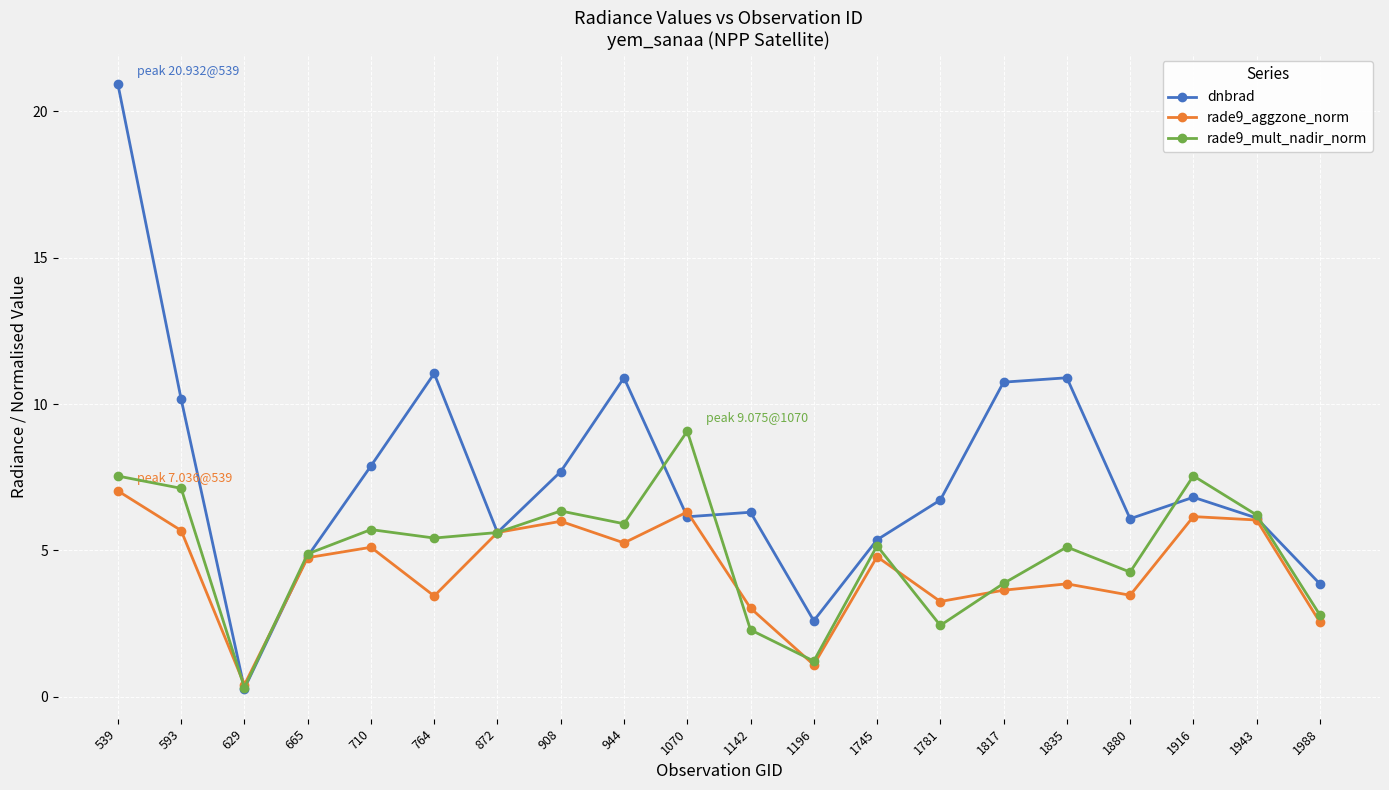

Is it true that rade9_aggzone_norm equals 5.1 at 1781?

False